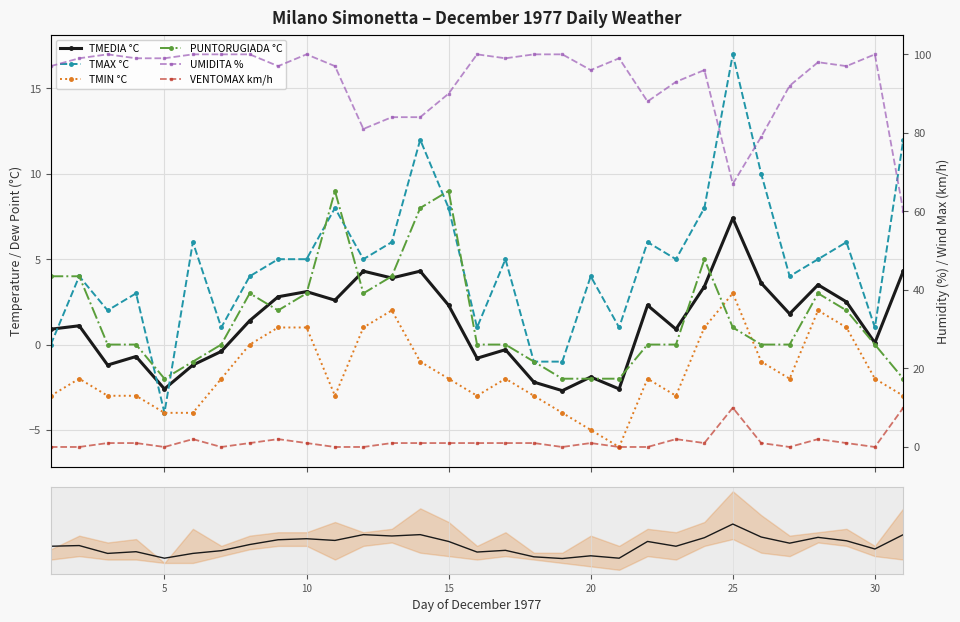

What is the average value of the VENTOMAX km/h series?

1.4